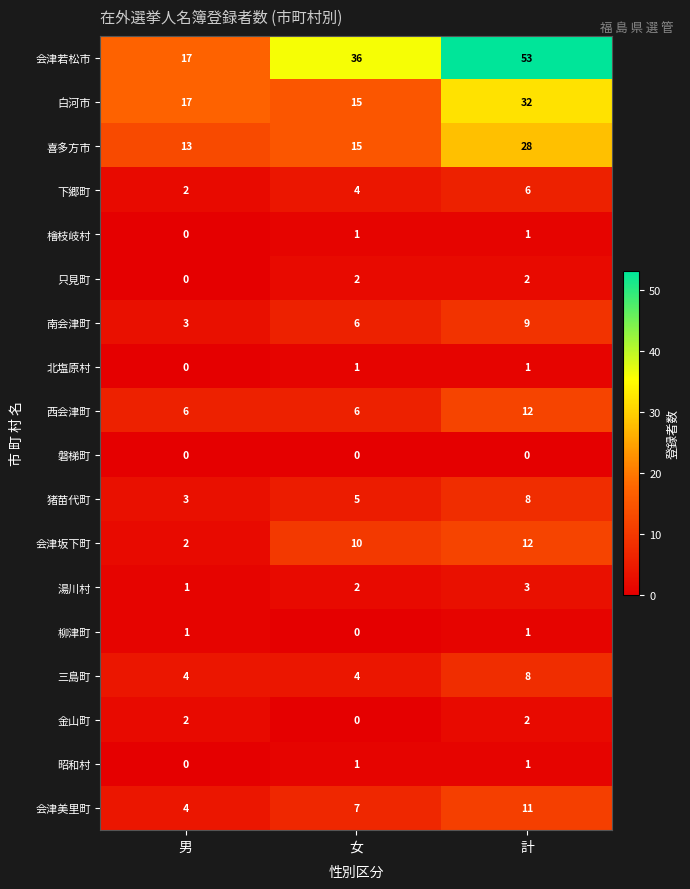

At how many categories does at least one series exceed 1?

3